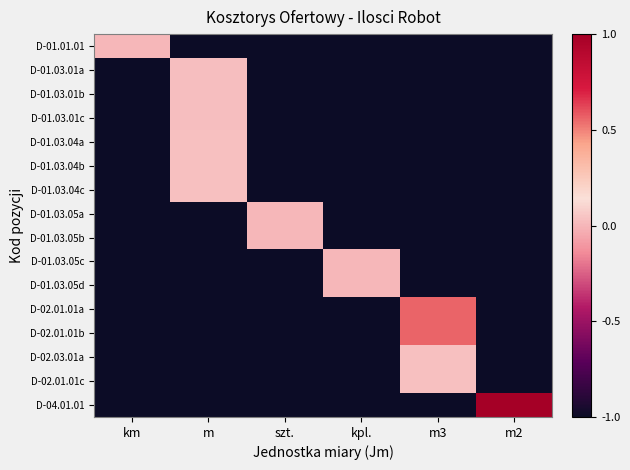

What is the difference between the highest and lowest values at km?

1.0